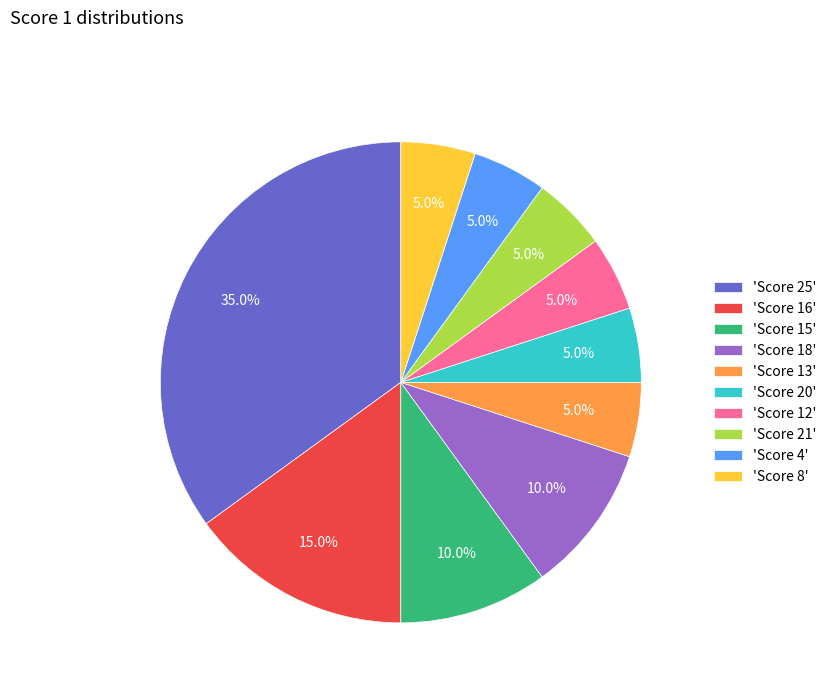

Between 'Score 12' and 'Score 25', which is larger?

'Score 25'